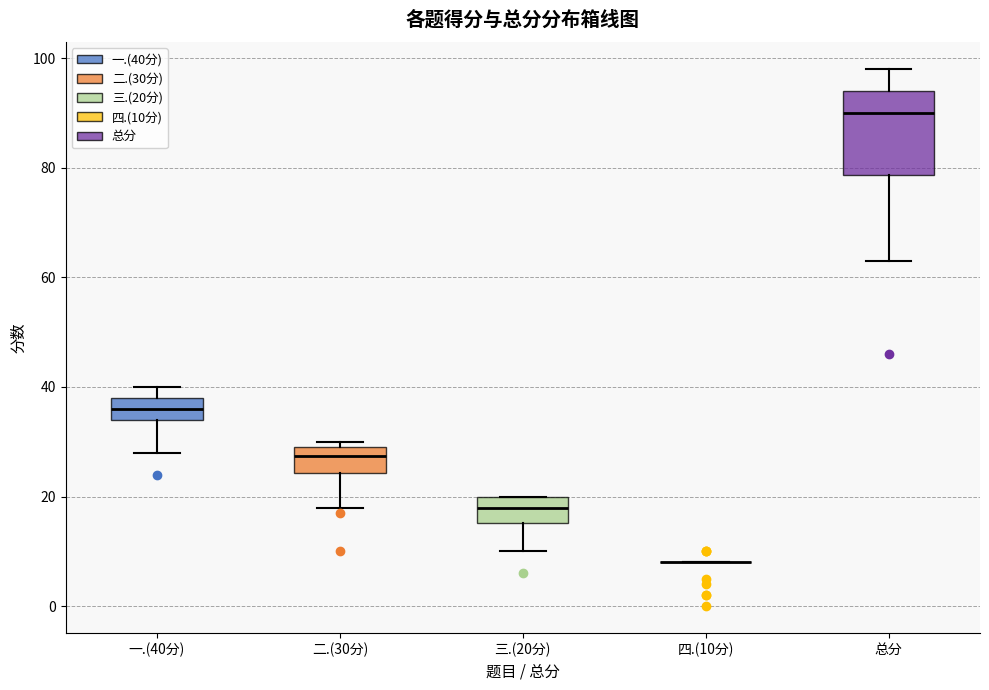

Reading left to right, transcribe this box plot: for each box, give where its median line is, the range the box spans, and where its two whiskers end, as read against the y-axis. The values are not printed on the chart, so give them approximately, as read against the axis.

一.(40分): median 36, box 34 to 38, whiskers 28 to 40
二.(30分): median 28, box 24 to 30, whiskers 18 to 30 (just above the box's upper edge)
三.(20分): median 18, box 16 to 20, whiskers 10 to 20
四.(10分): box collapsed to a line at 8, whiskers 8 to 8
总分: median 90, box 78 to 94, whiskers 64 to 98